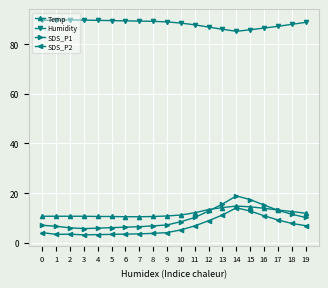

True or false: SDS_P2 and Humidity cross at least once.

False